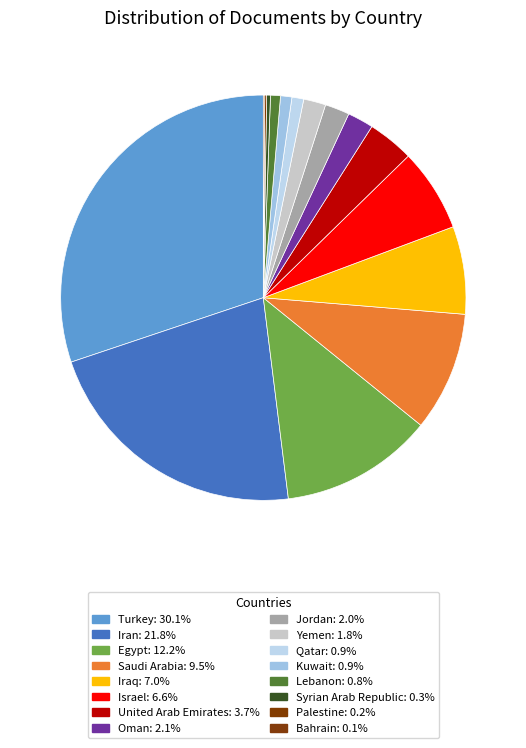

Approximately how many times larger is the value at Iran compared to Yemen?

12.3